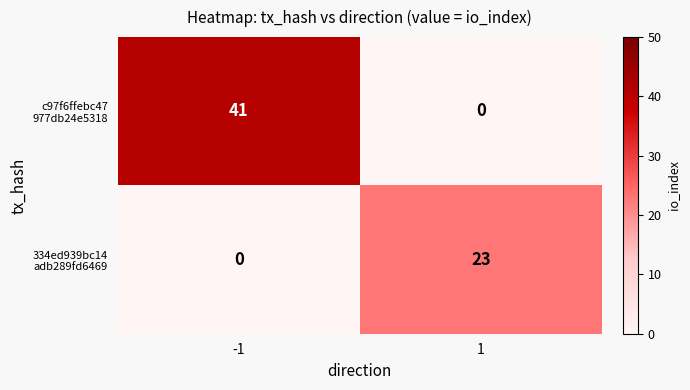

What is the total value across all series at -1?

41